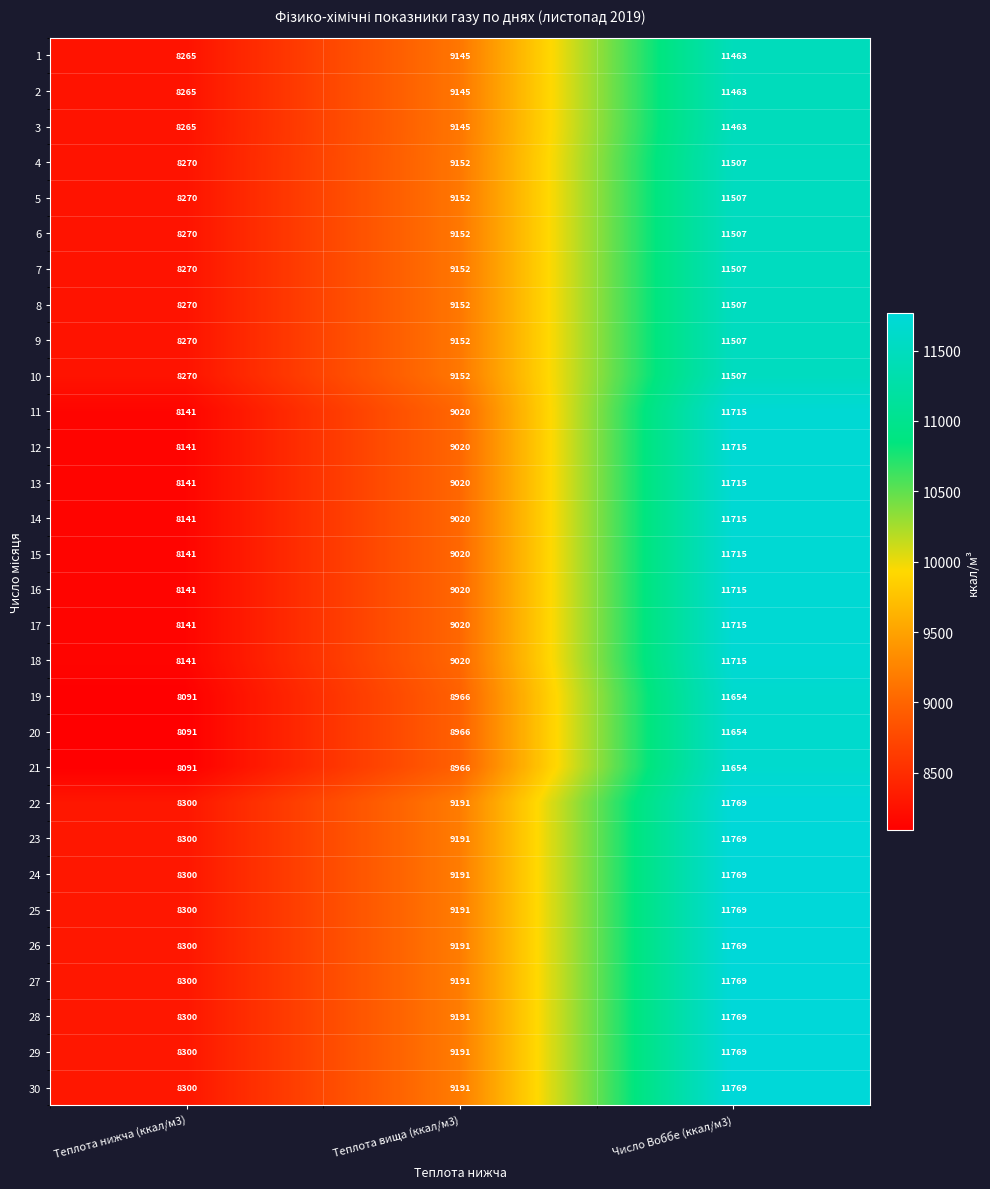

What is the total value across all series at Теплота нижча (ккал/м3)?

246786